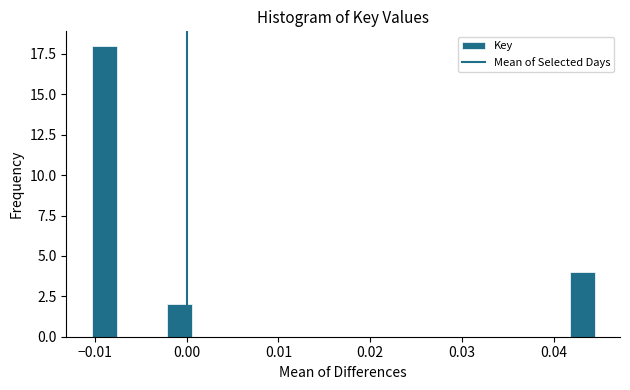

Read against the x-axis, roughly where is the centre of the tallest bar?

-0.009